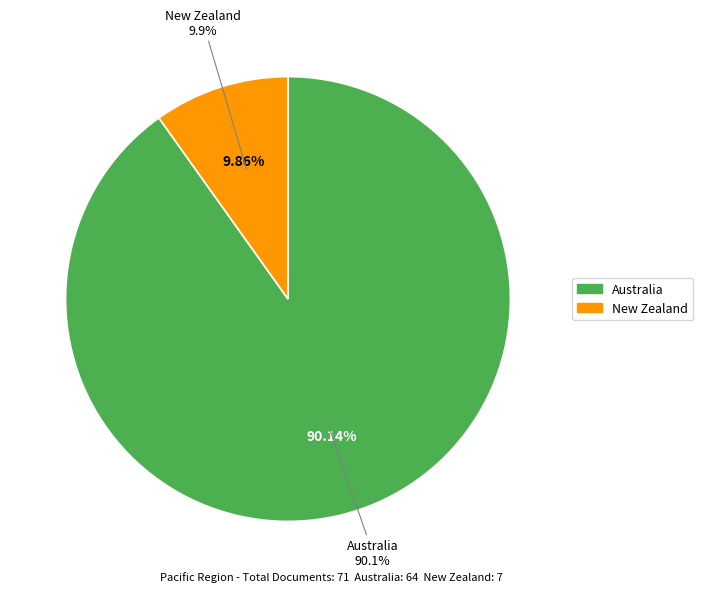

Rank the categories by value from lowest to highest.

New Zealand, Australia